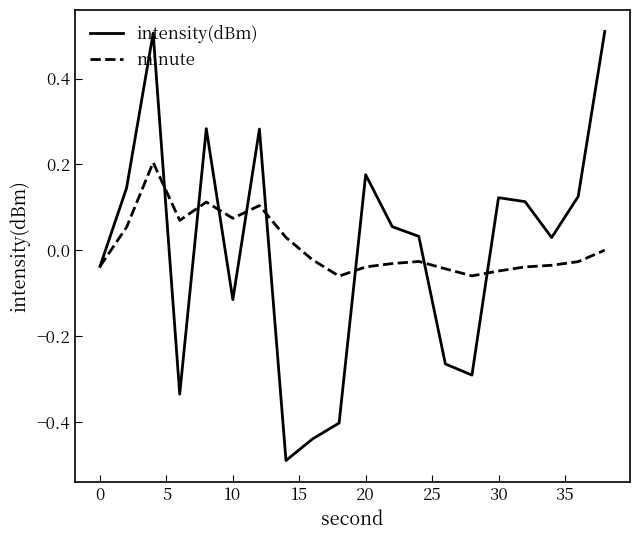

What is the minimum value shown in the chart?

-0.5